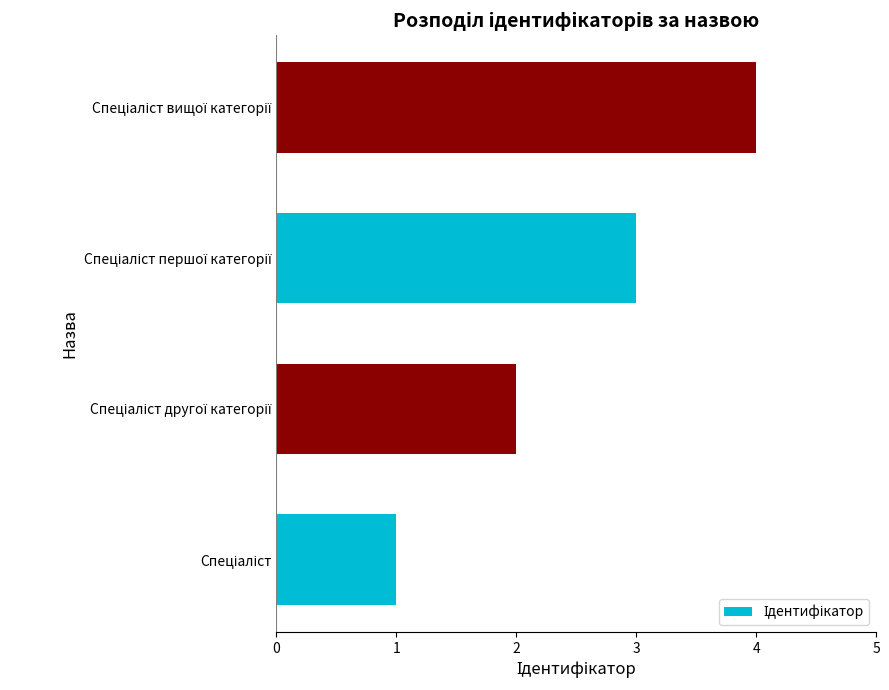

What is the sum of all values?

10